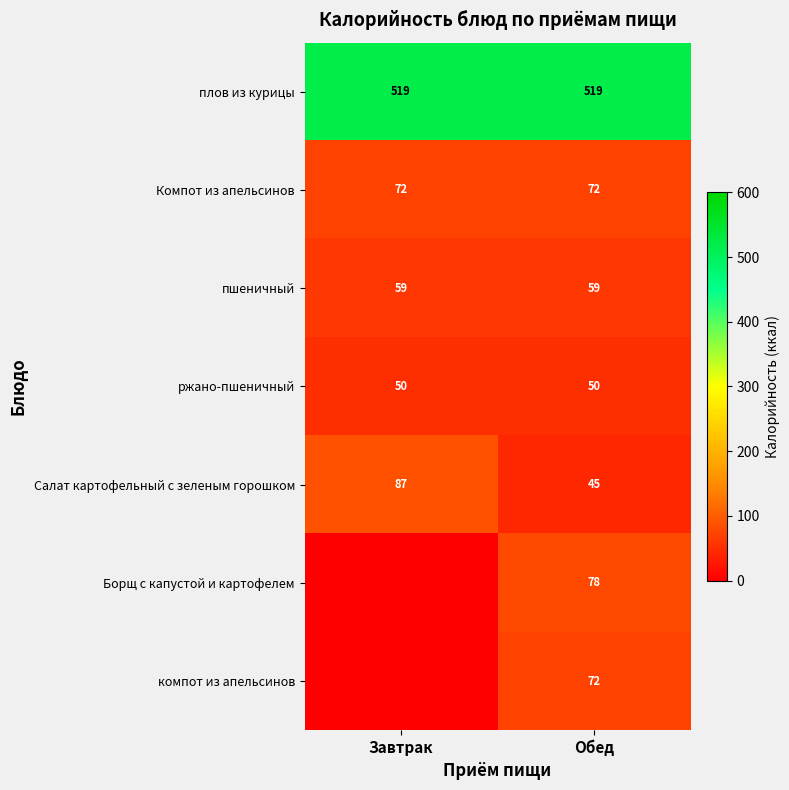

The value of Компот из апельсинов at Обед is 21.6. True or false?

False